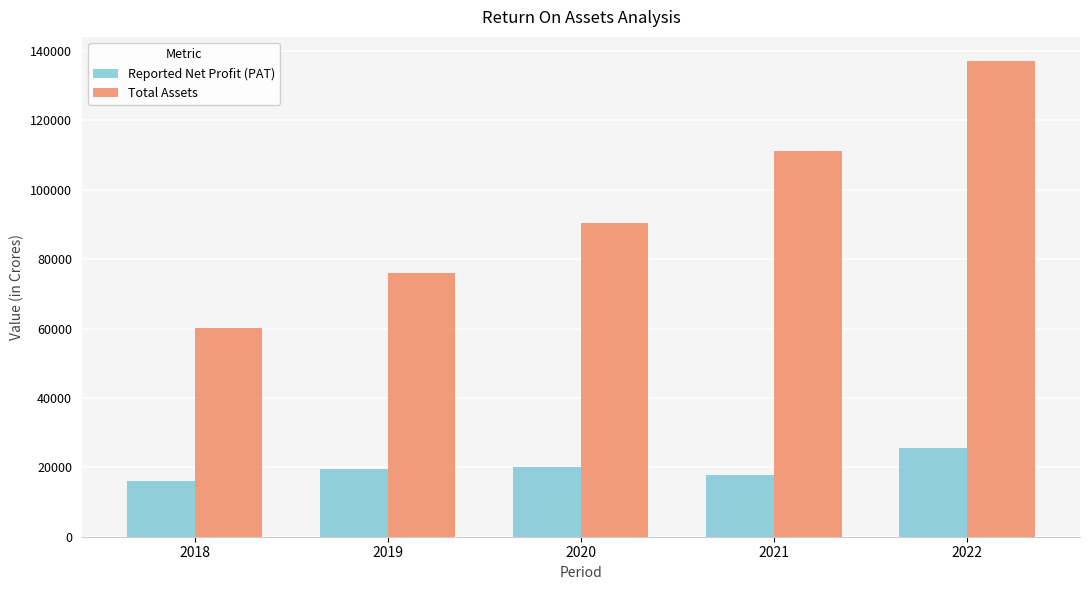

What is the difference between the highest and lowest values at 2019?

56522.6